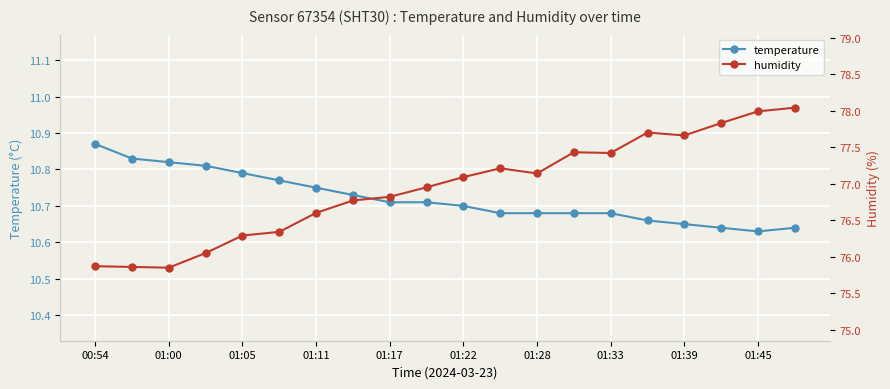

Is it true that temperature equals 15.8 at 01:28?

False